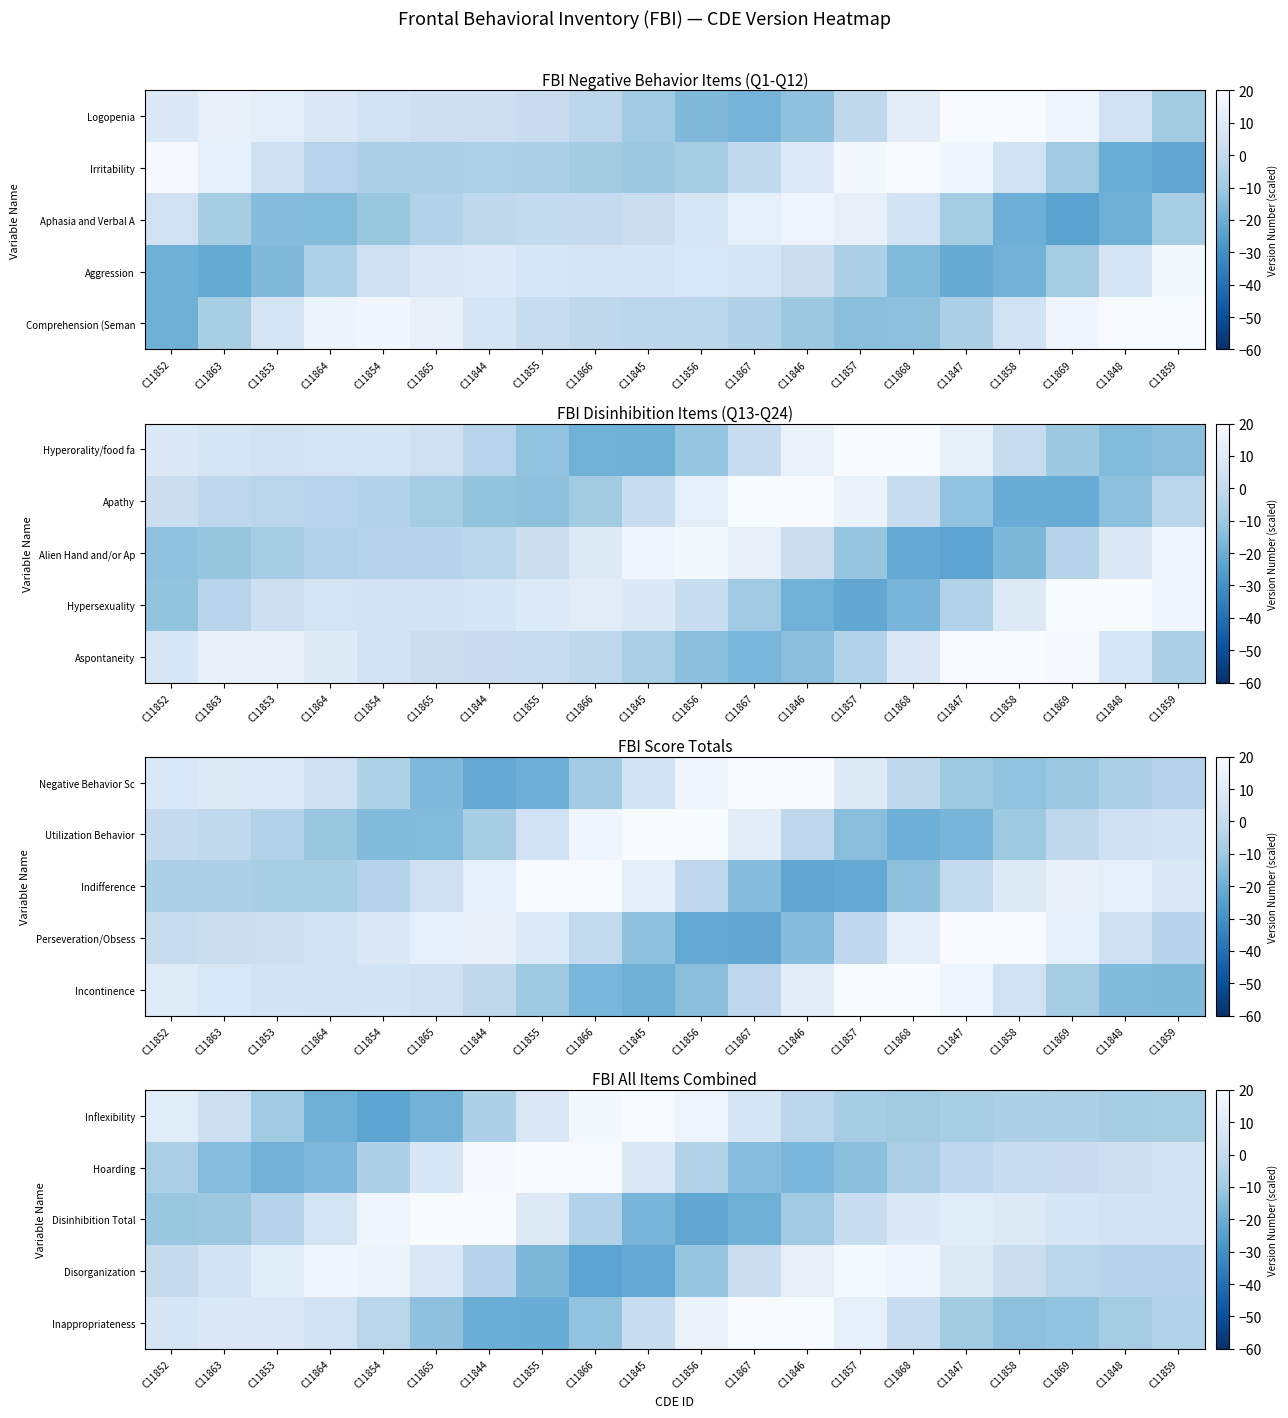

At C11855, list the series in order from largest to smallest.

Hoarding, Disinhibition Total, Inflexibility, Disorganization, Inappropriateness